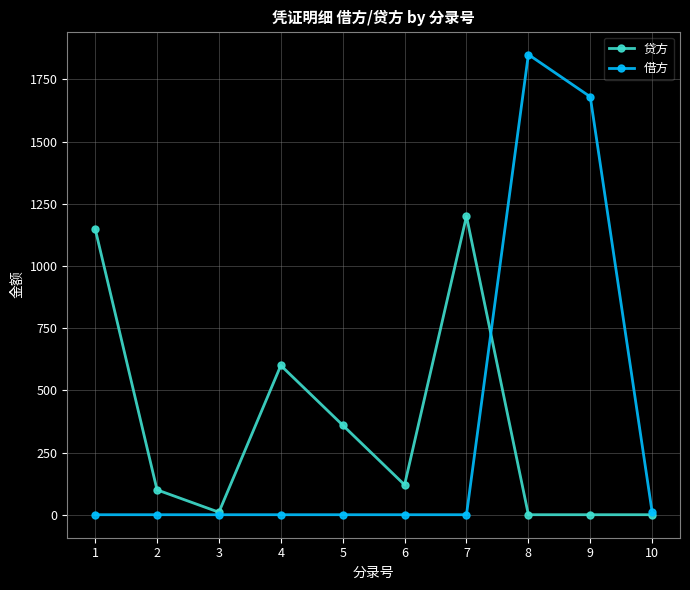

Between 1 and 10, which series saw the biggest shift?

贷方